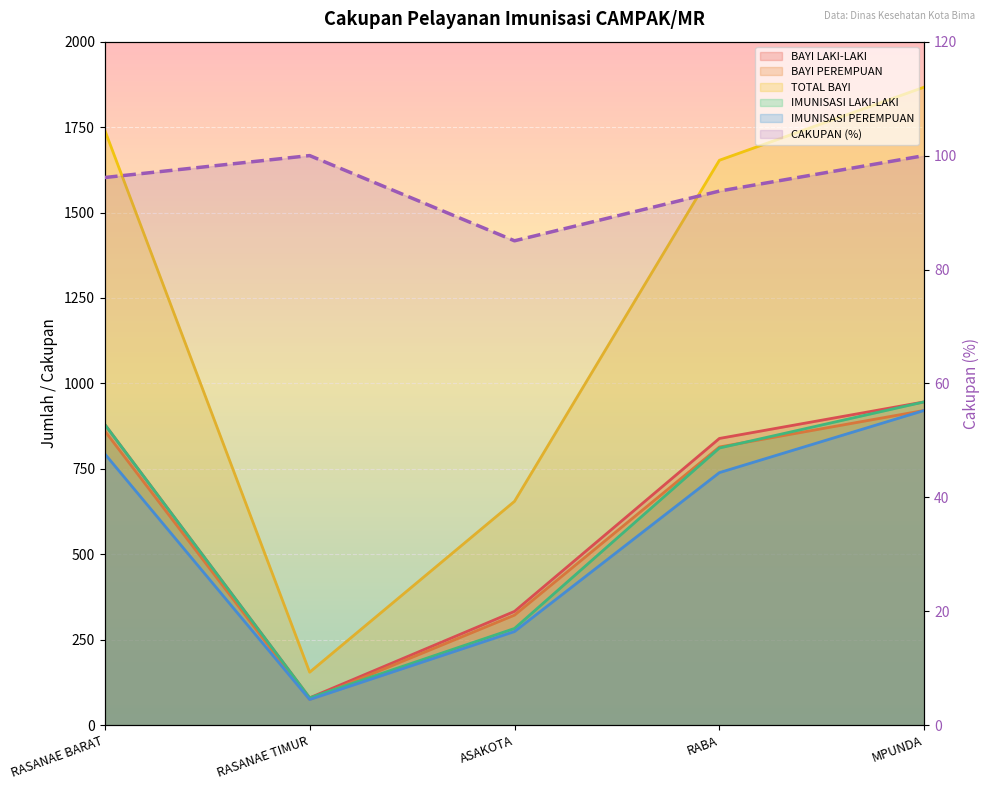

Where does the BAYI LAKI-LAKI series first go above 839?

RASANAE BARAT